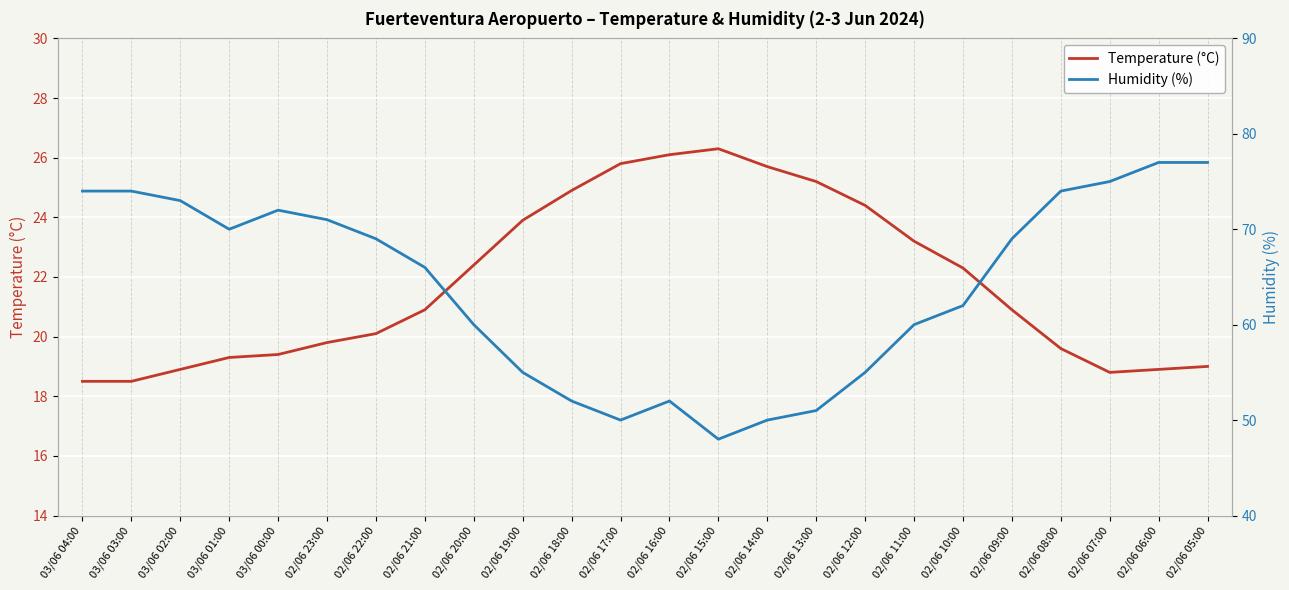

Which series changed the most between 03/06 00:00 and 02/06 15:00?

Humidity (%)